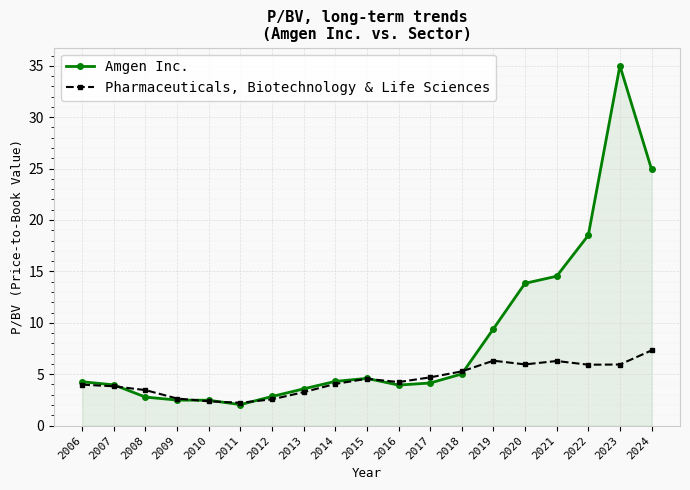

What is the value of the Amgen Inc. point at the 3rd from the left?

2.8